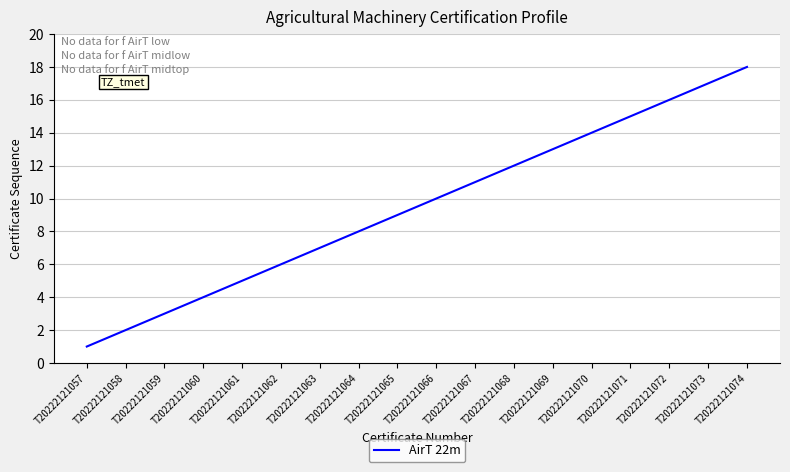

What is the sum of the values at T20222121061 and T20222121060?

9